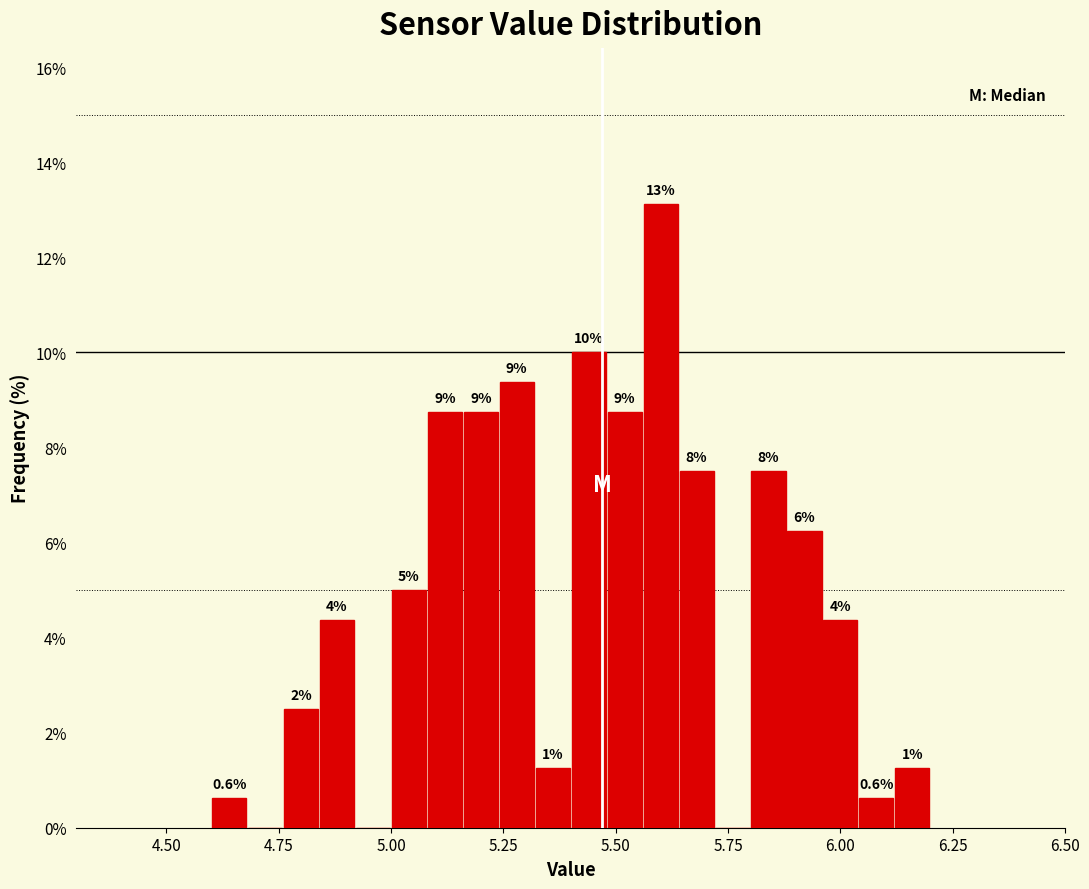

Around what value on the x-axis is the tallest bar? Give the approximate position of its centre, as read against the axis.

5.60